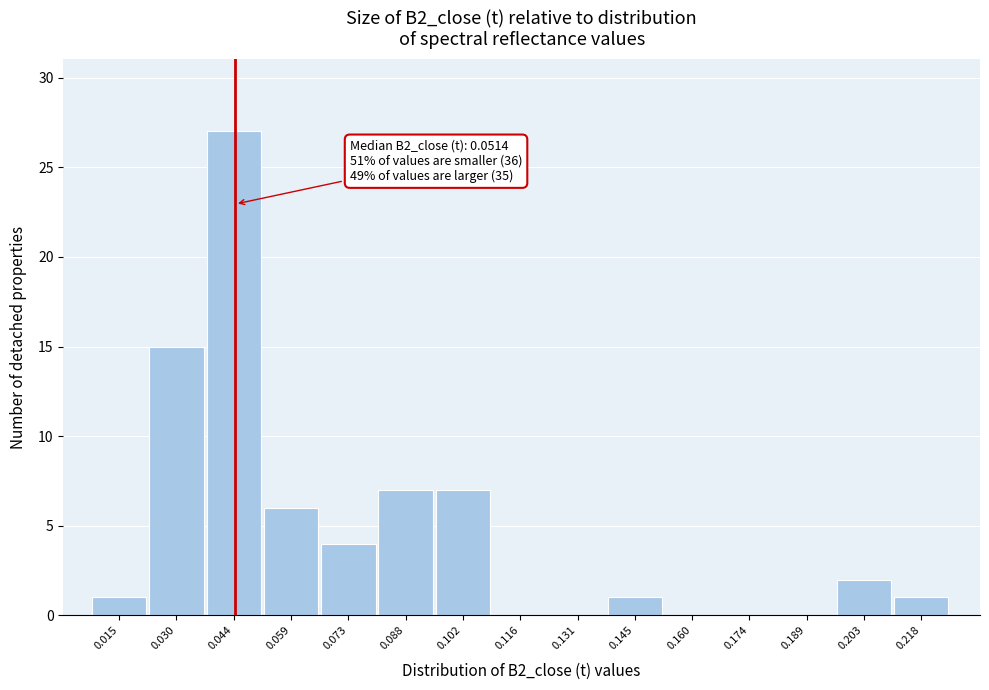

Reading left to right, list all the values displayed in this chart.

0.015=1	0.030=15	0.044=27	0.059=6	0.073=4	0.088=7	0.102=7	0.116=0	0.131=0	0.145=1	0.160=0	0.174=0	0.189=0	0.203=2	0.218=1